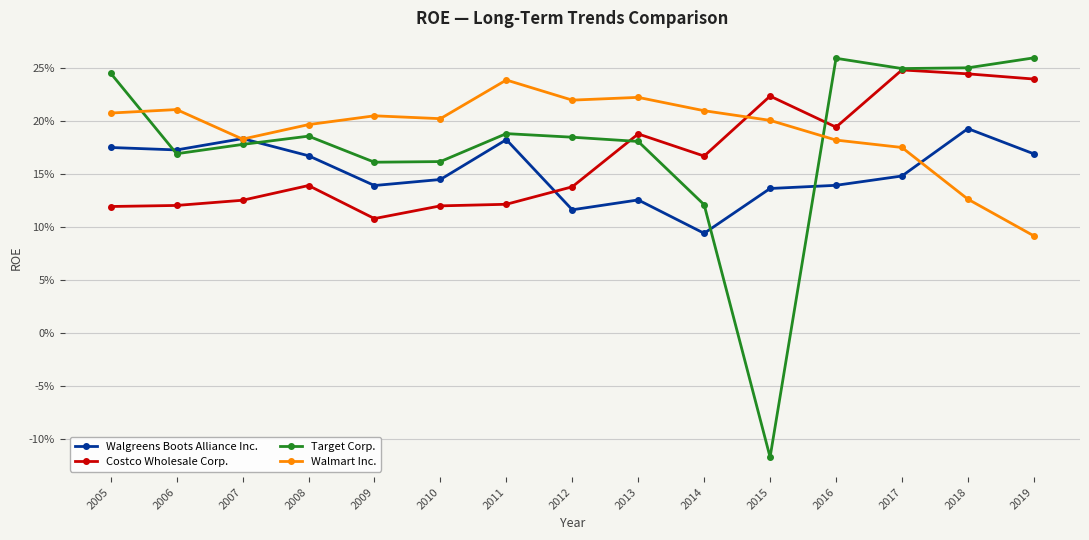

Is this an area chart (filled region under the line)?

No